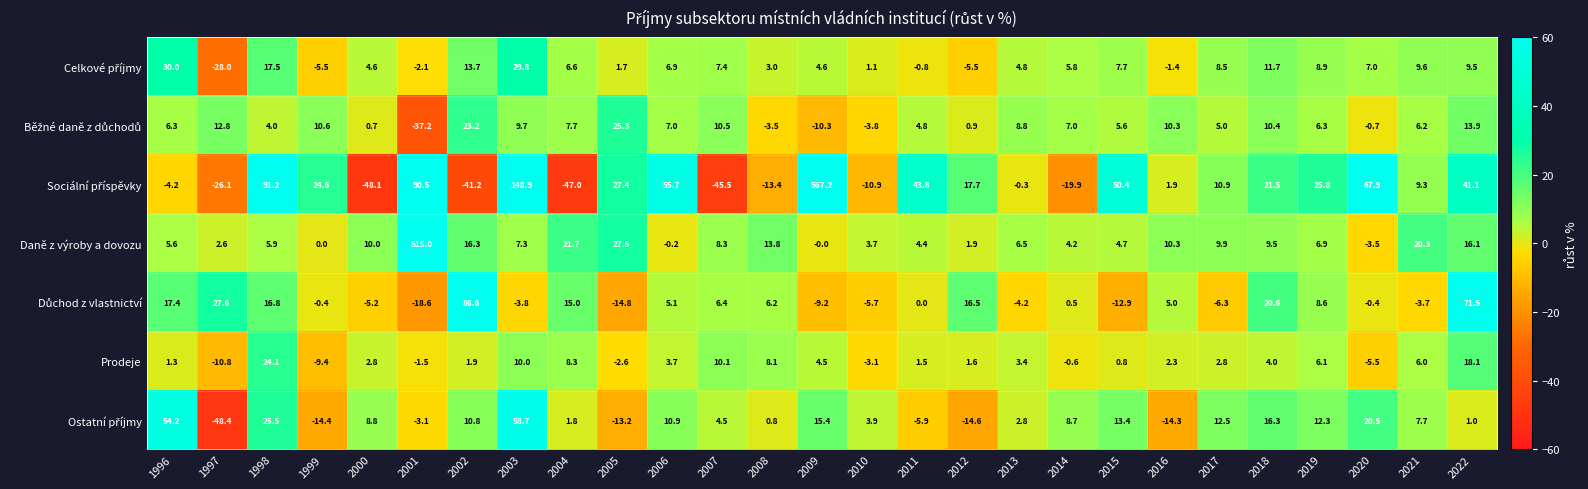

Which category has the highest value across all series?

2009